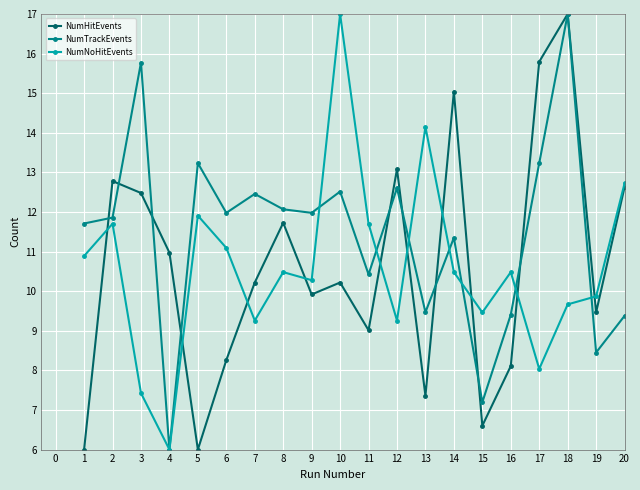

Is it true that NumTrackEvents equals 23.4 at 2?

False